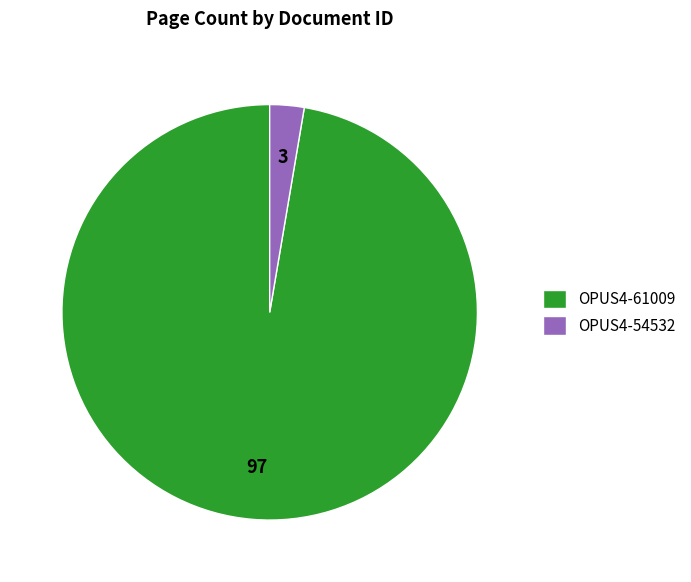

Rank the categories by value from highest to lowest.

OPUS4-61009, OPUS4-54532